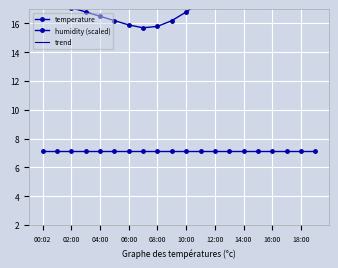

Reading left to right, list all the values displayed in this chart.

temperature: 17.2	17.3	17.1	16.8	16.5	16.2	15.9	15.7	15.8	16.2	16.8	17.5	18.2	19.1	20.3	21.5	22.1	21.8	20.9	19.4
humidity (scaled): 7.1	7.1	7.1	7.1	7.1	7.1	7.1	7.1	7.1	7.1	7.1	7.1	7.1	7.1	7.1	7.1	7.1	7.1	7.1	7.1
trend: 17.2	17.3	17.4	17.5	17.7	17.8	17.9	18.0	18.1	18.2	18.4	18.5	18.6	18.7	18.8	18.9	19.1	19.2	19.3	19.4